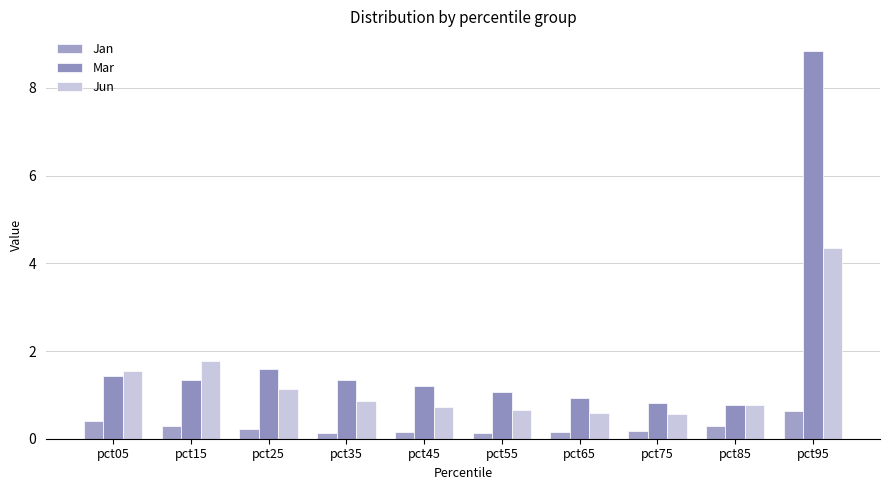

Count the number of categories in the chart.

10